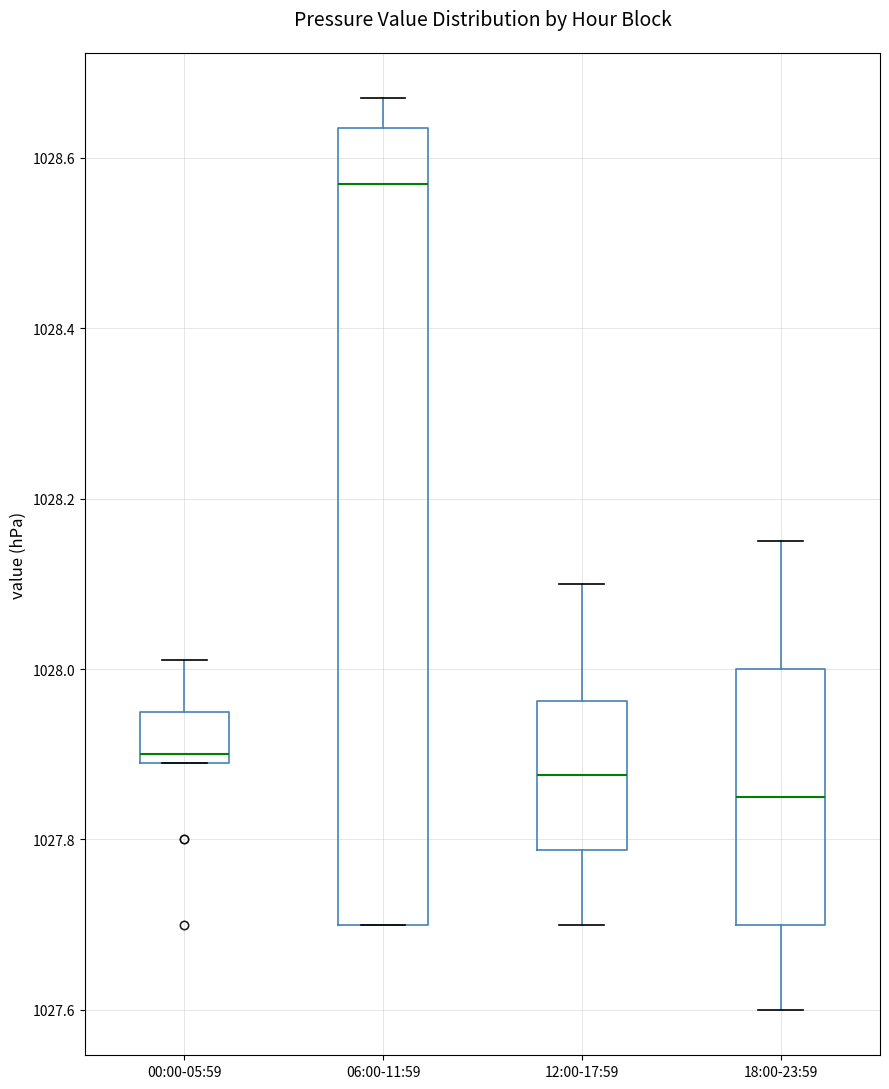

Comparing the boxes themselves (not the whiskers), which one is the tallest?

06:00-11:59